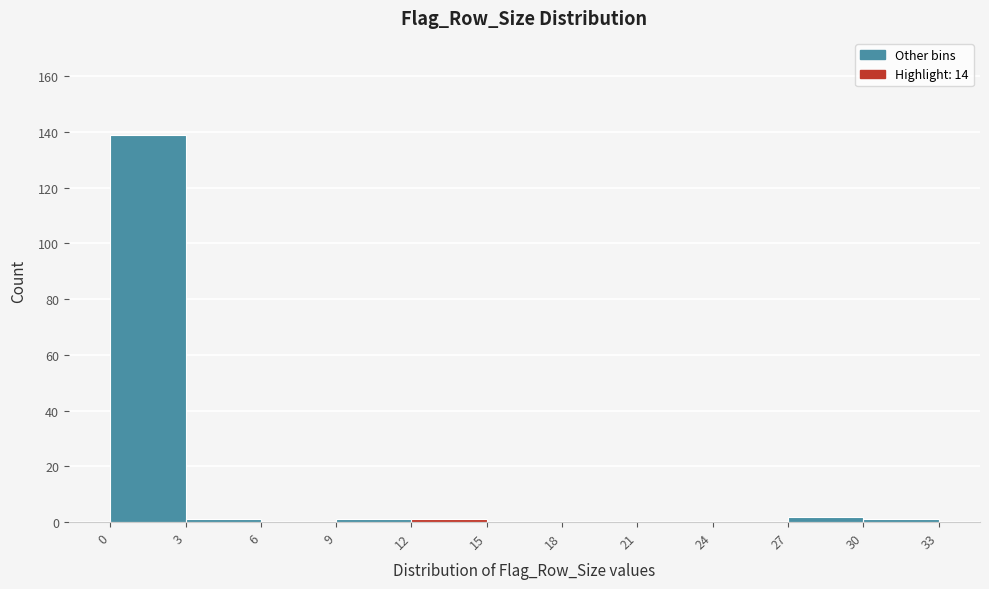

Over which range of the x-axis is the bar tallest?

0 to 3